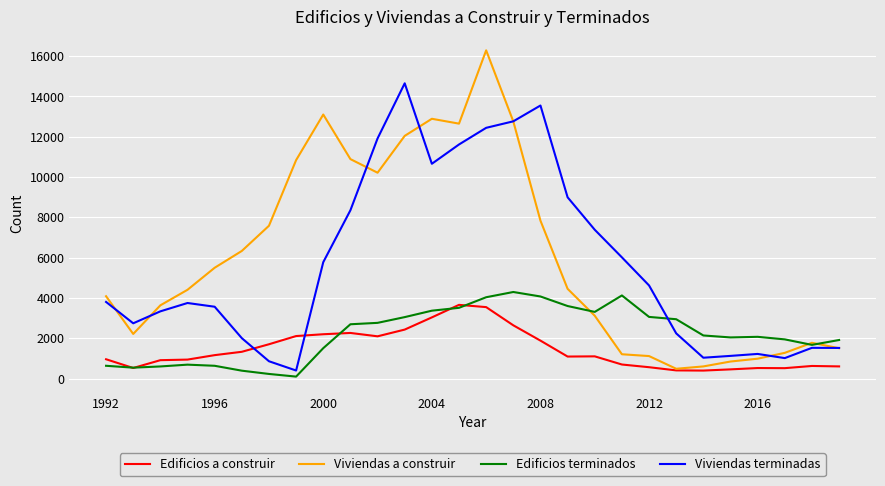

What is the difference between the second highest and minimum values in the Viviendas terminadas series?

13150